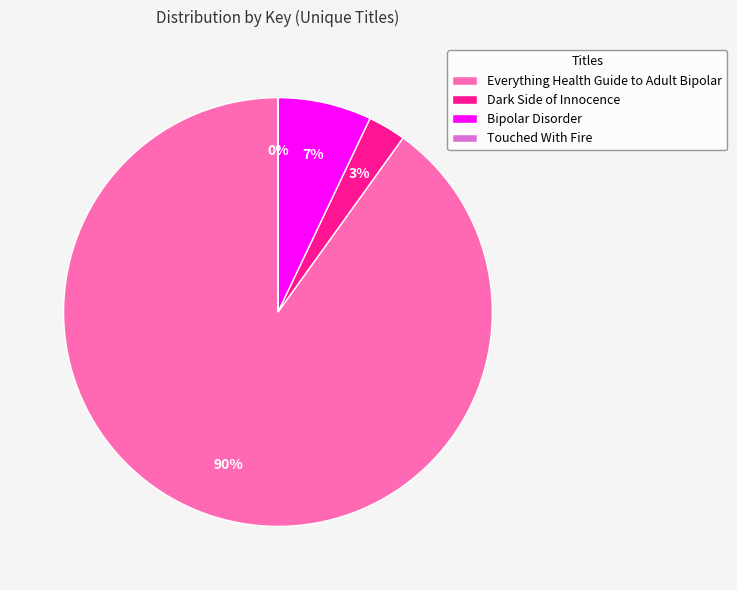

Is the sum of Bipolar Disorder and Everything Health Guide to Adult Bipolar greater than half?

Yes